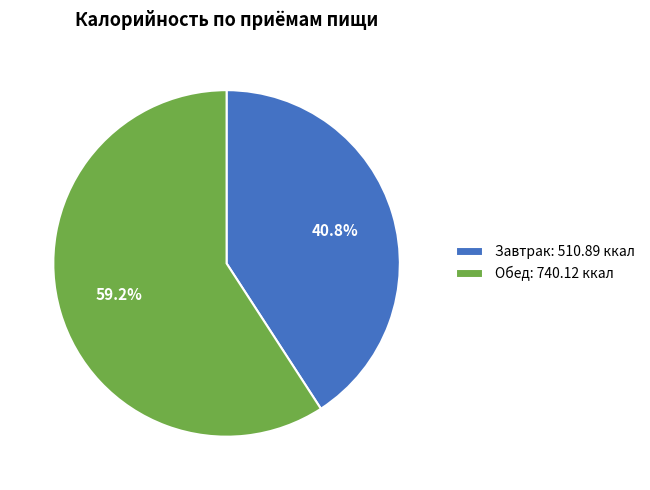

What percentage is the Обед slice, to the nearest percent?

59%